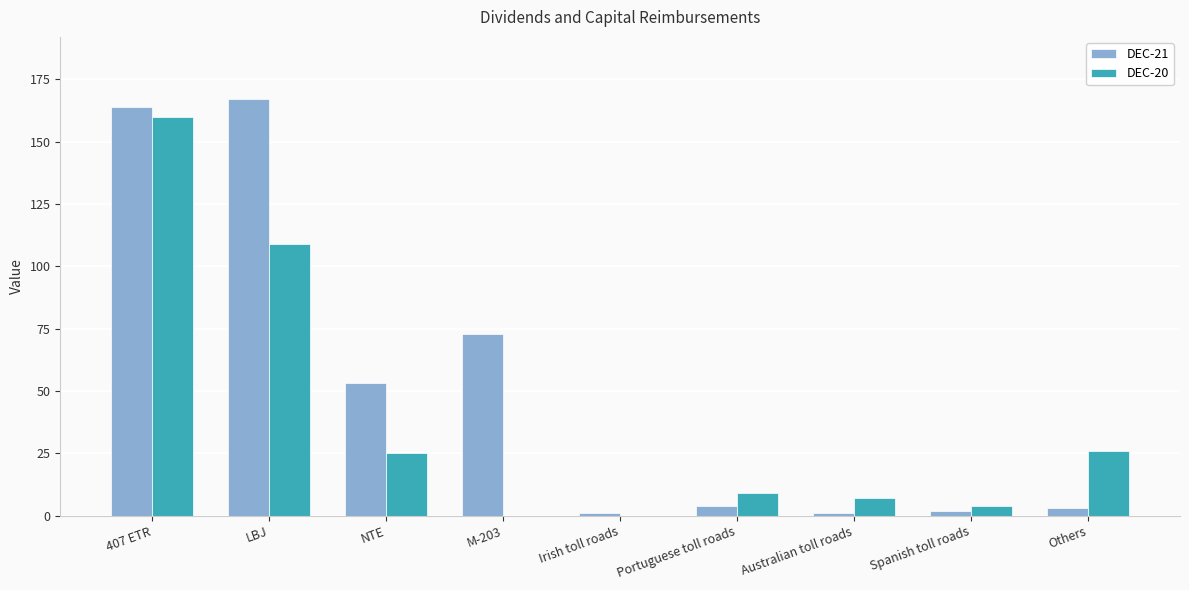

Count the number of data series in this chart.

2